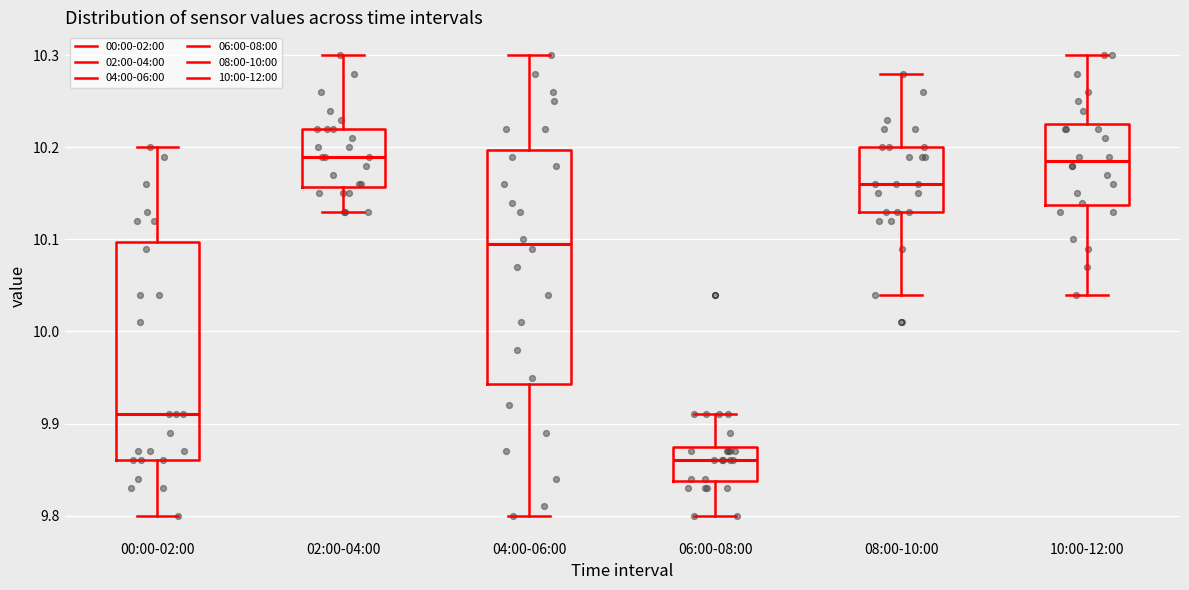

Reading left to right, read every box against the y-axis: the position of its median line, the range the box covers, and the ends of its whiskers. The values are not printed on the chart, so give them approximately, as read against the axis.

00:00-02:00: median 9.91, box 9.86 to 10.10, whiskers 9.80 to 10.20
02:00-04:00: median 10.19, box 10.16 to 10.22, whiskers 10.13 to 10.30
04:00-06:00: median 10.10, box 9.94 to 10.20, whiskers 9.80 to 10.30
06:00-08:00: median 9.86, box 9.84 to 9.88, whiskers 9.80 to 9.91
08:00-10:00: median 10.16, box 10.13 to 10.20, whiskers 10.04 to 10.28
10:00-12:00: median 10.19, box 10.14 to 10.23, whiskers 10.04 to 10.30